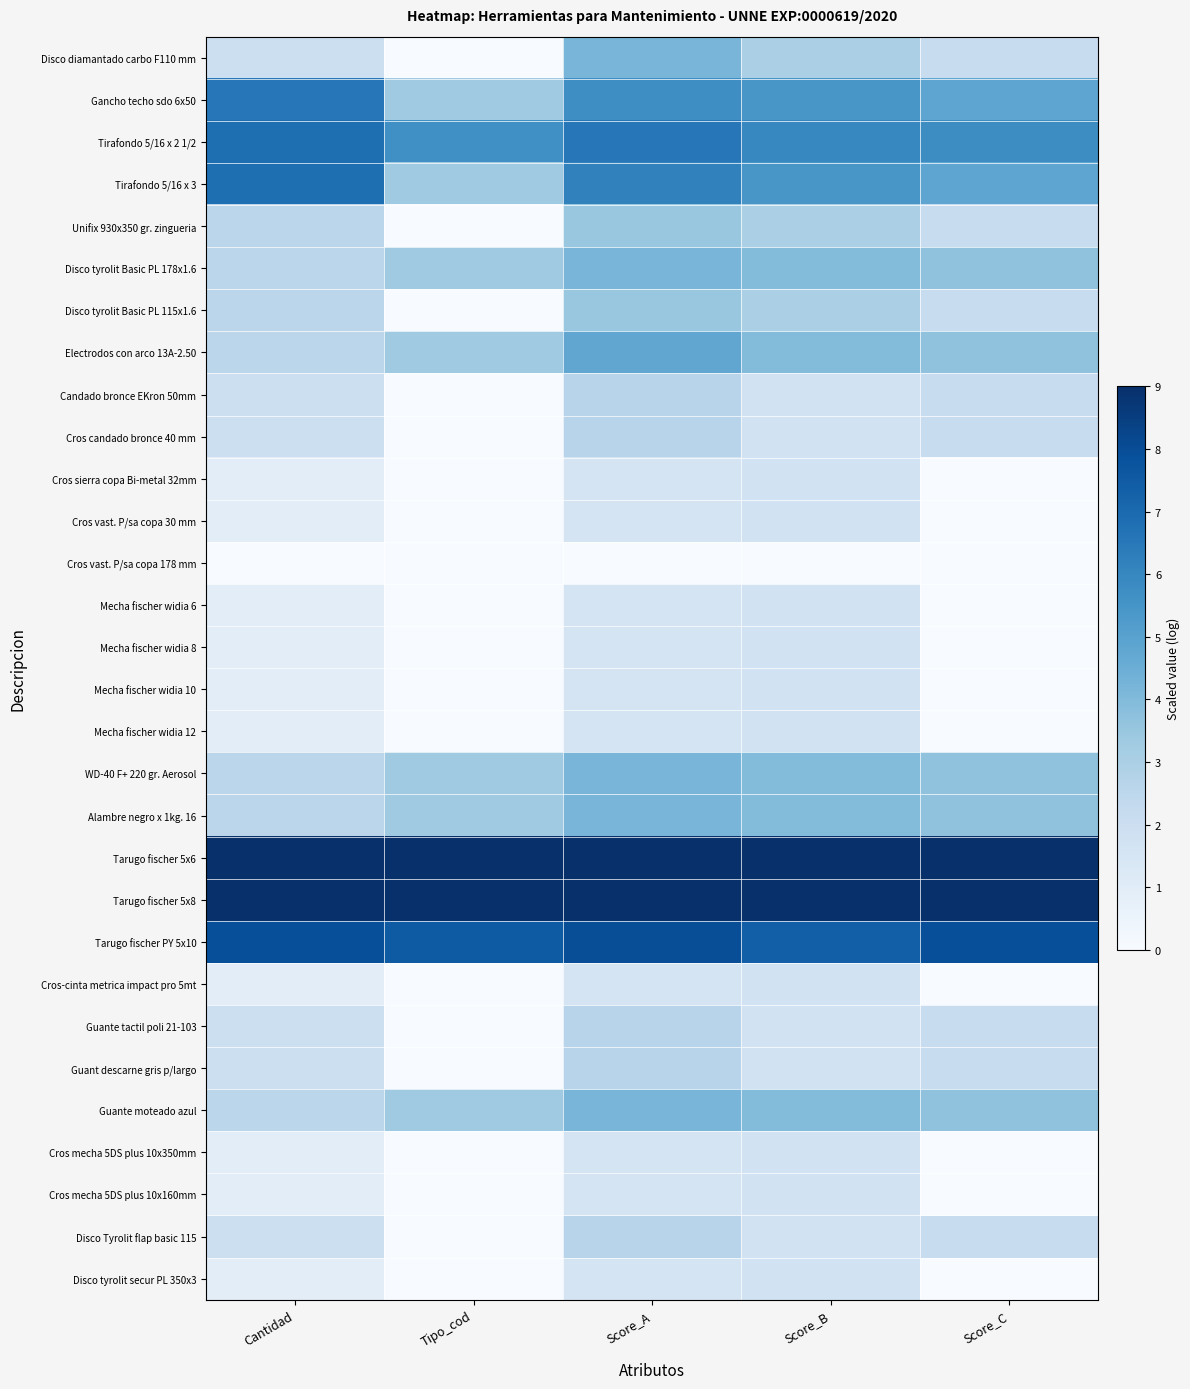

Count the number of categories in the chart.

5